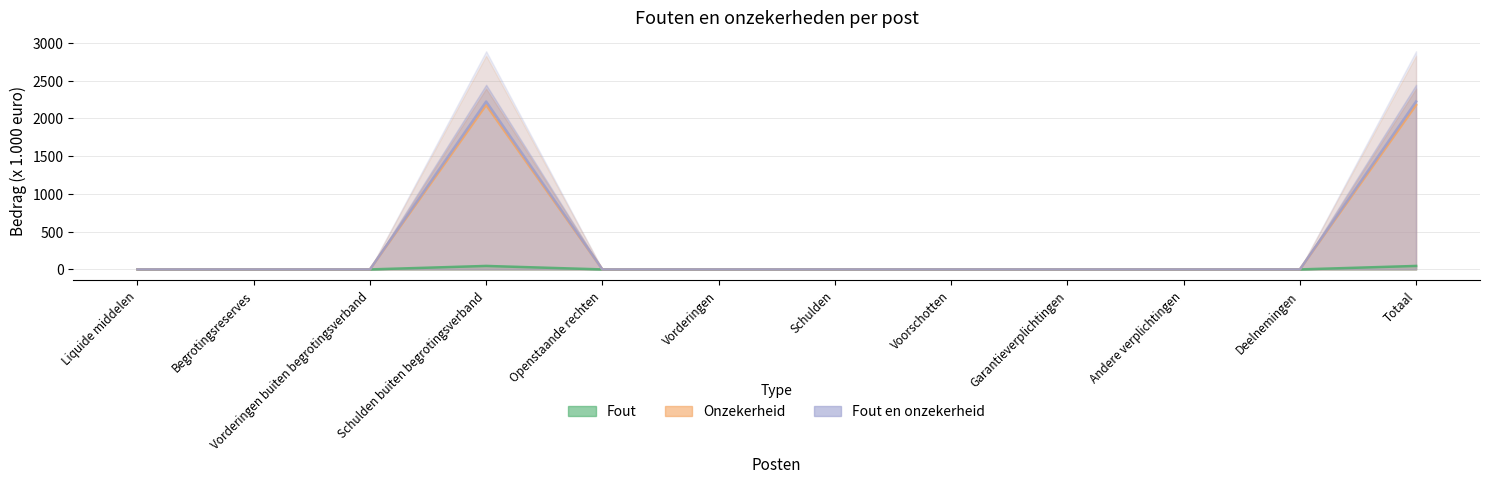

The value of Fout en onzekerheid at Andere verplichtingen is 897. True or false?

False